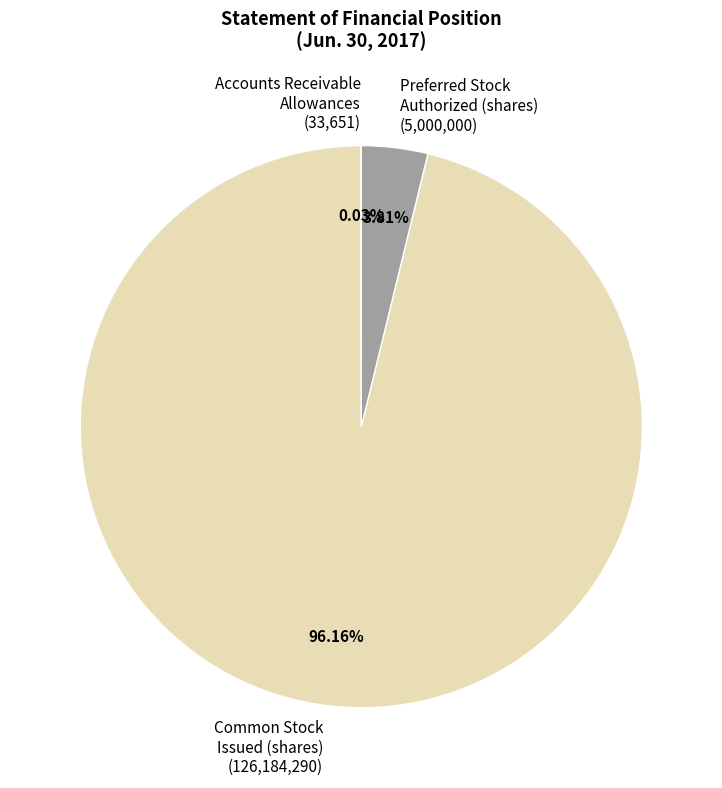

Which has a higher value, Preferred Stock Authorized (shares) (5,000,000) or Common Stock Issued (shares) (126,184,290)?

Common Stock Issued (shares) (126,184,290)